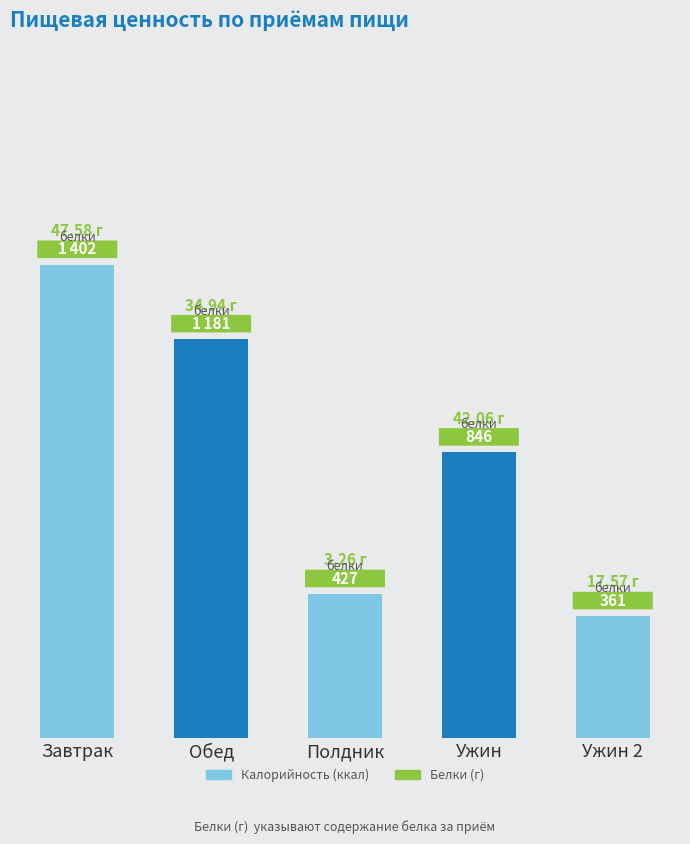

Which has a higher value, Завтрак or Ужин 2?

Завтрак